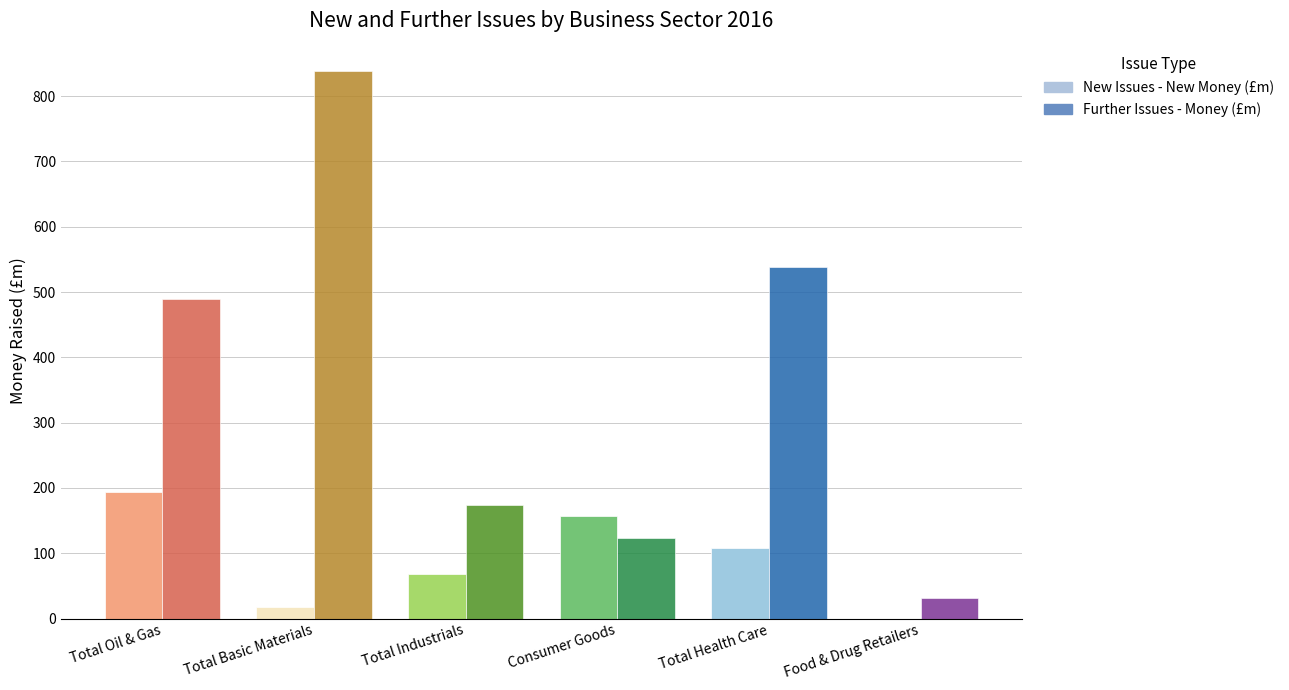

What is the sum of all New Issues - New Money (£m) values?

544.9